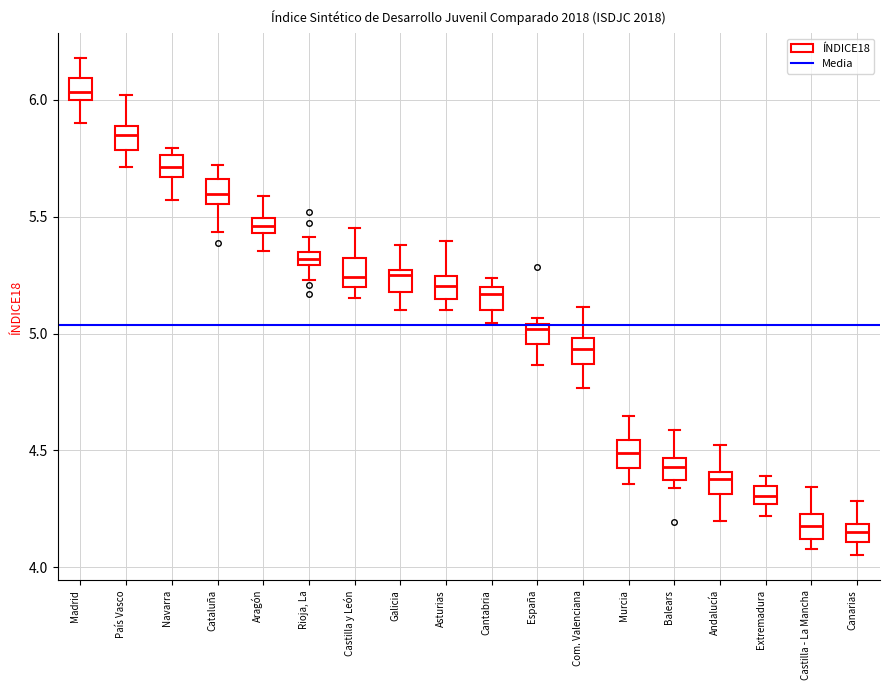

Where is the upper edge of the box for Murcia on the y-axis? The values are not printed on the chart, so give them approximately, as read against the axis.

4.55